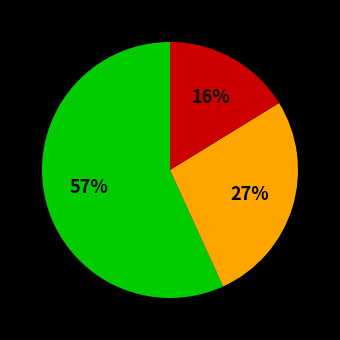

How many segments does this pie chart have?

3